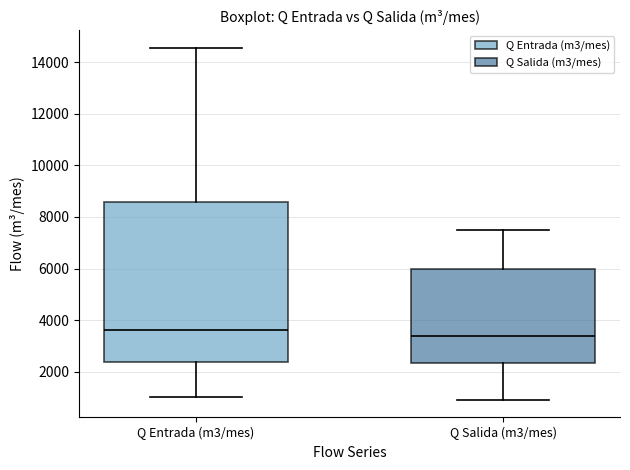

Which box is the tallest, from its lower edge to its upper edge?

Q Entrada (m3/mes)